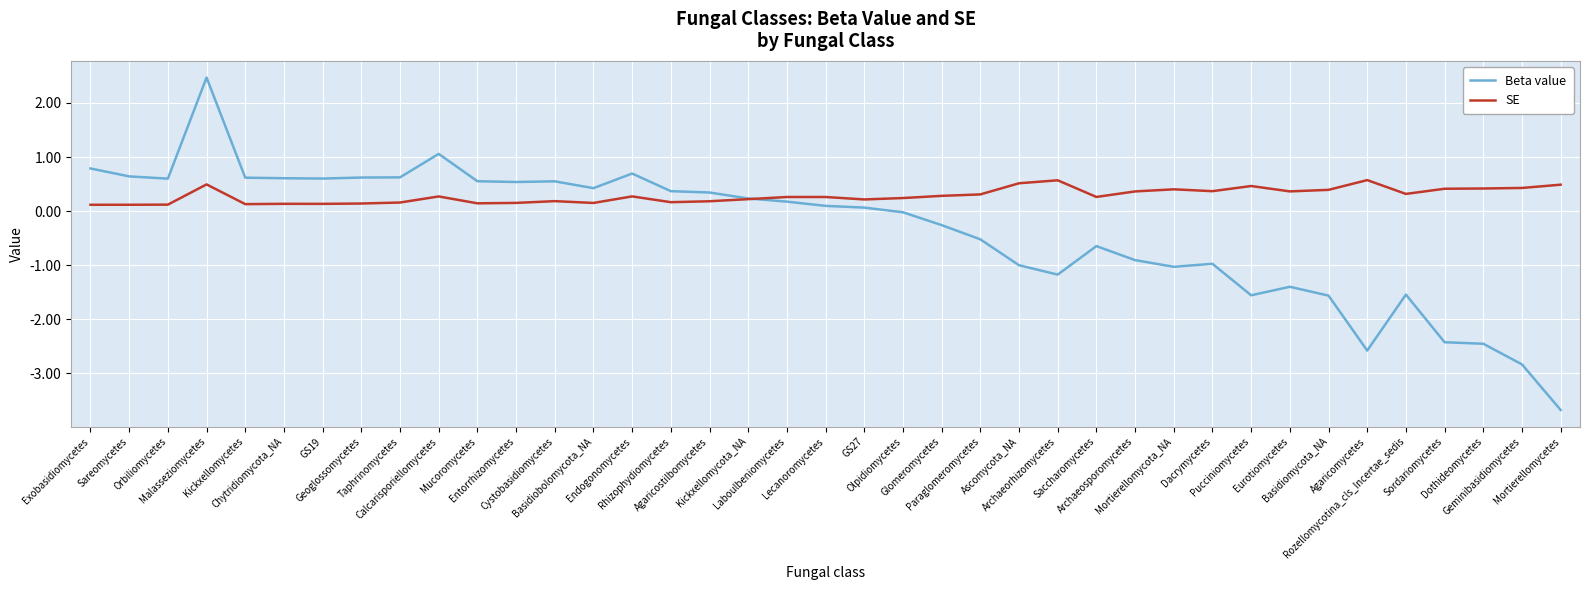

List the series in order of their peak value, lowest first.

SE, Beta value